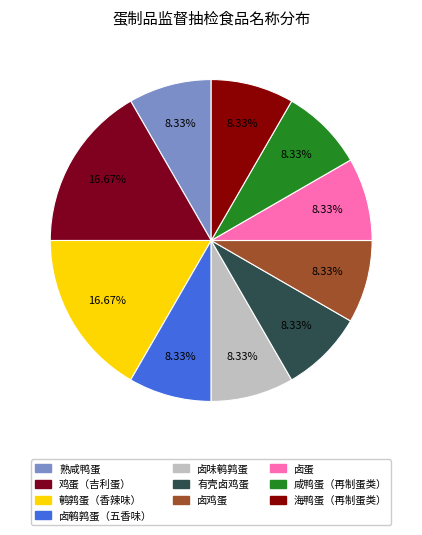

Rank the categories by value from highest to lowest.

鸡蛋（吉利蛋）, 鹌鹑蛋（香辣味）, 熟咸鸭蛋, 卤鹌鹑蛋（五香味）, 卤味鹌鹑蛋, 有壳卤鸡蛋, 卤鸡蛋, 卤蛋, 咸鸭蛋（再制蛋类）, 海鸭蛋（再制蛋类）